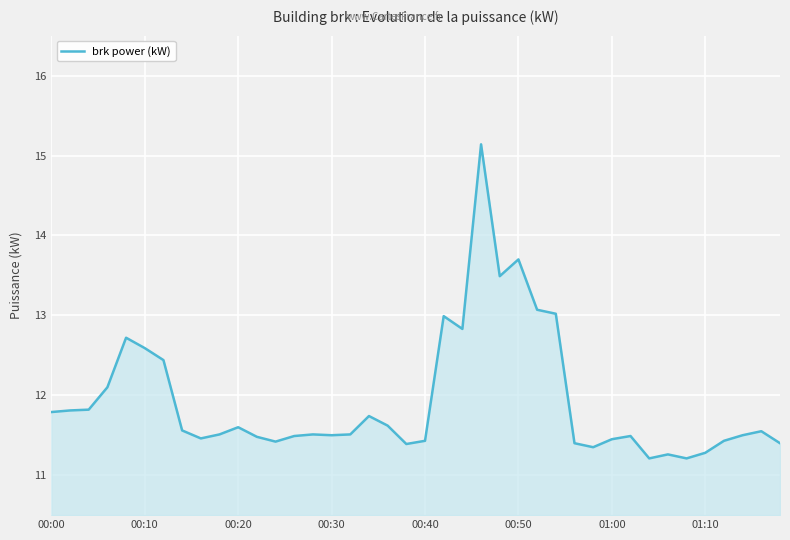

What is the minimum value shown in the chart?

11.2